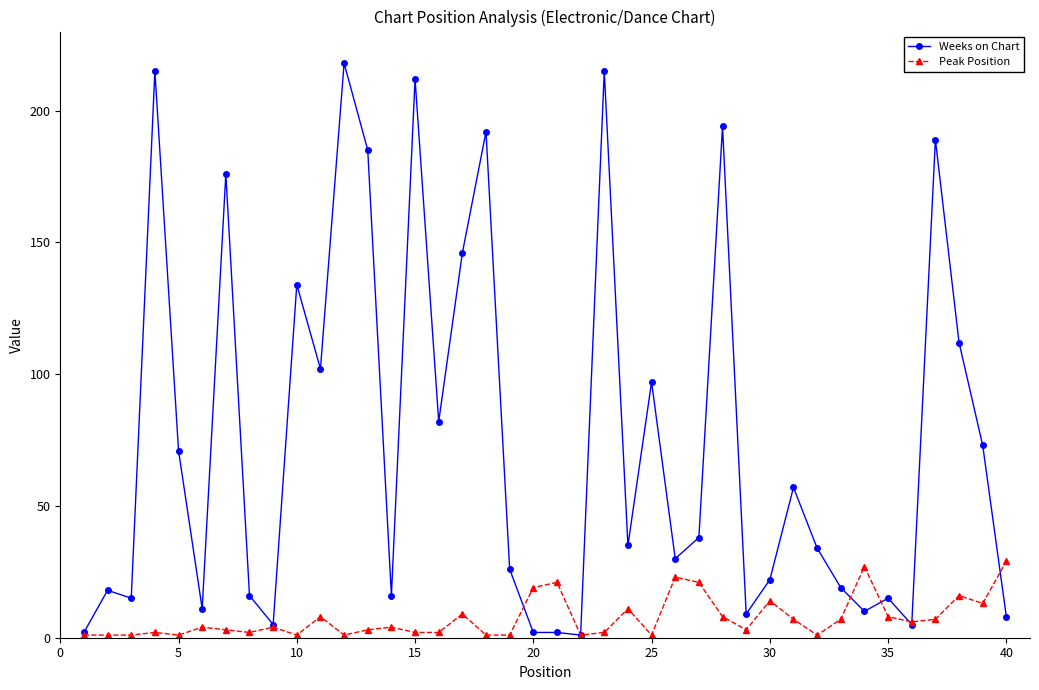

Which series has the largest total across all categories?

Weeks on Chart